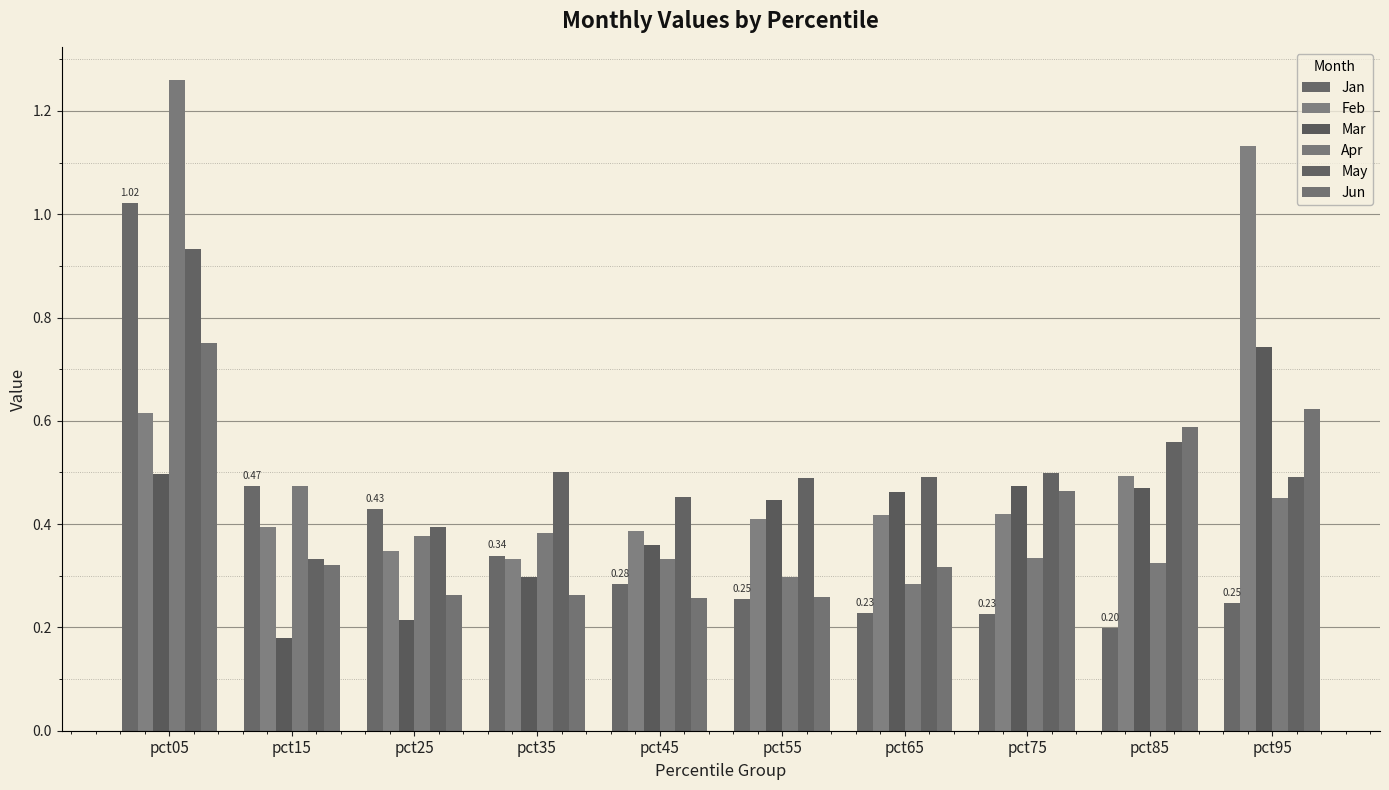

At which label does Feb reach its minimum?

pct35